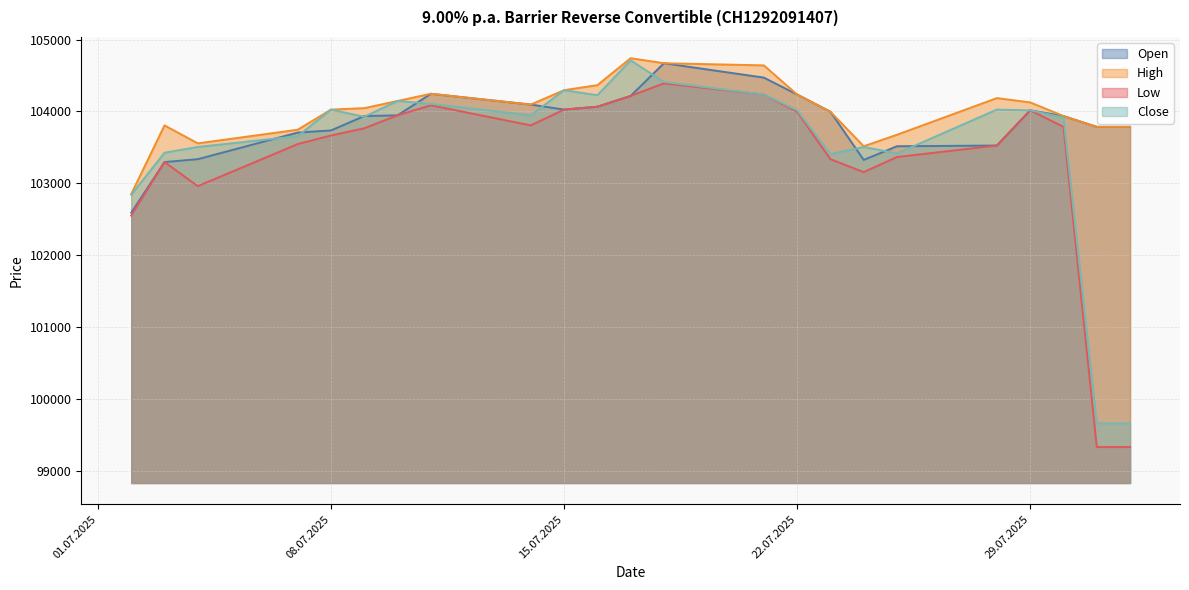

What is the minimum value for Close?

99660